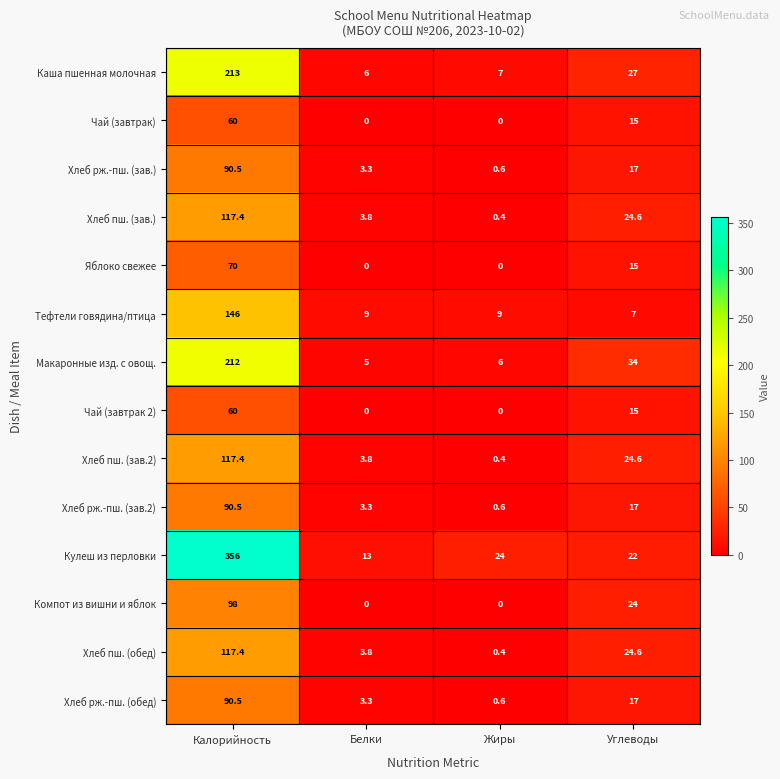

Which label corresponds to the largest value in the chart?

Калорийность